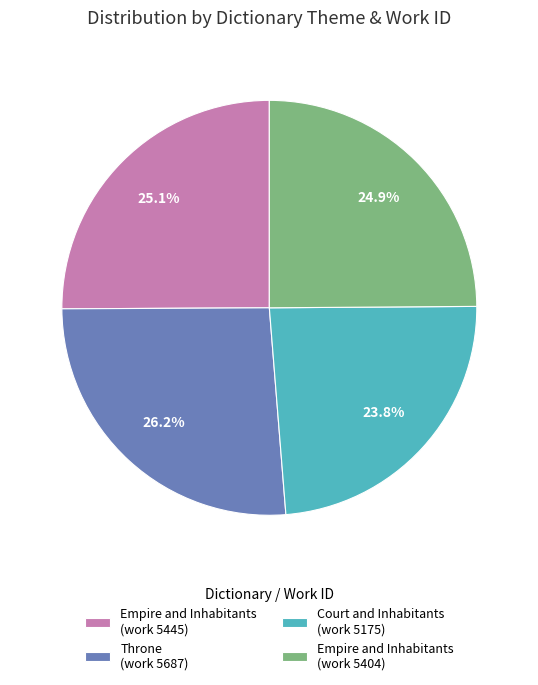

What percentage do Court and Inhabitants (work 5175) and Throne (work 5687) together represent?

50.0%